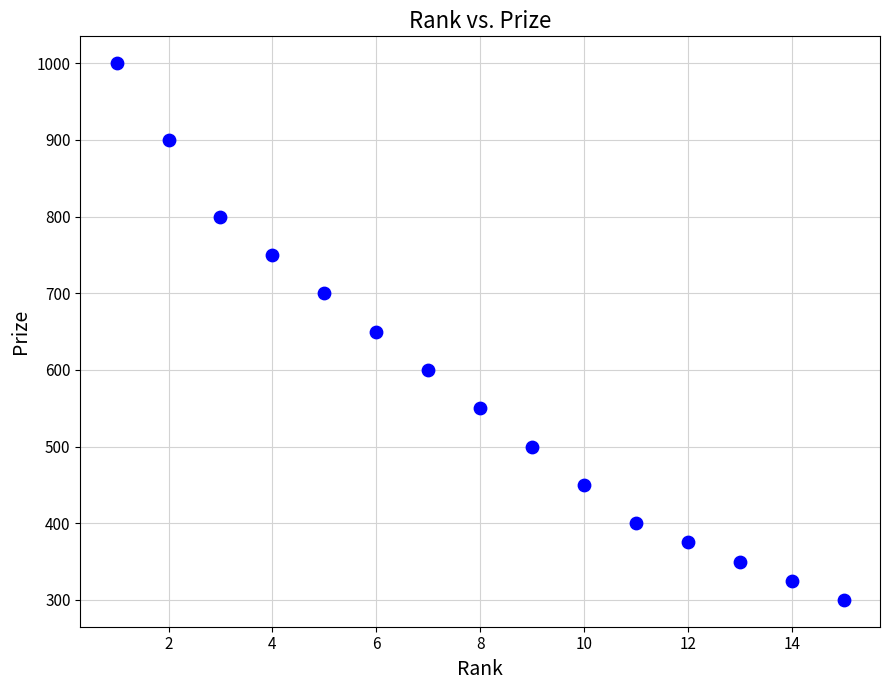

What is the range of Y values (max minus min)?

700